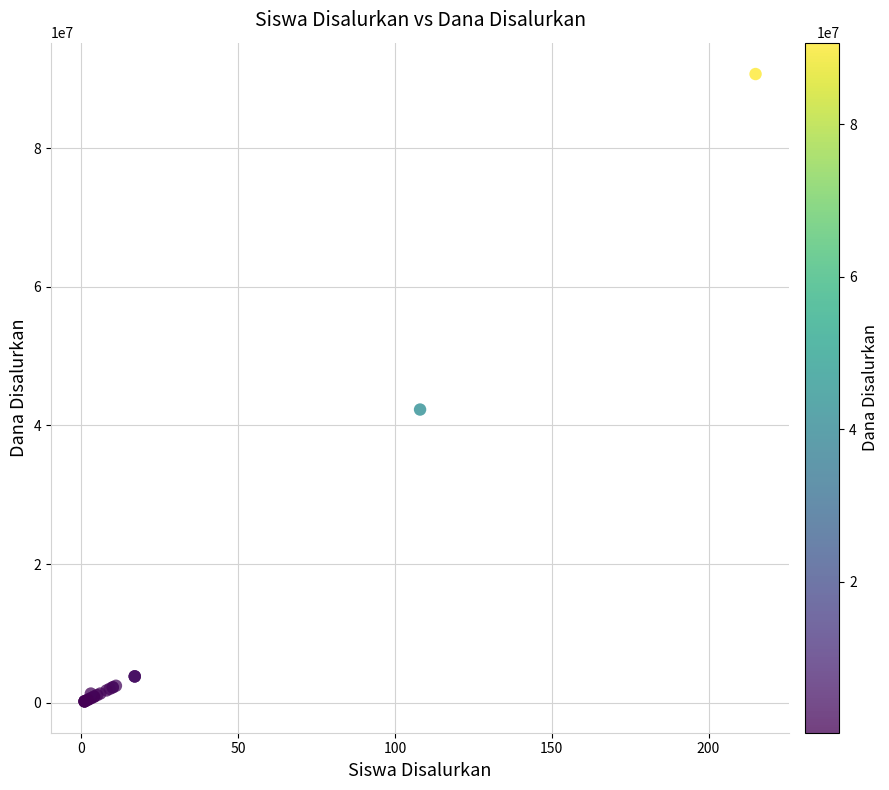

What Y value in the scatter plot is closest to 45450000?

42300000